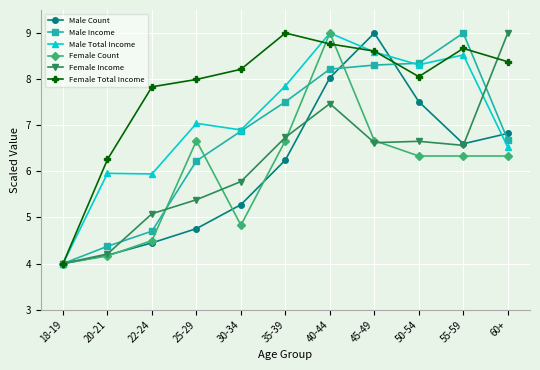

True or false: Male Total Income has more than 2 interior local peaks.

True